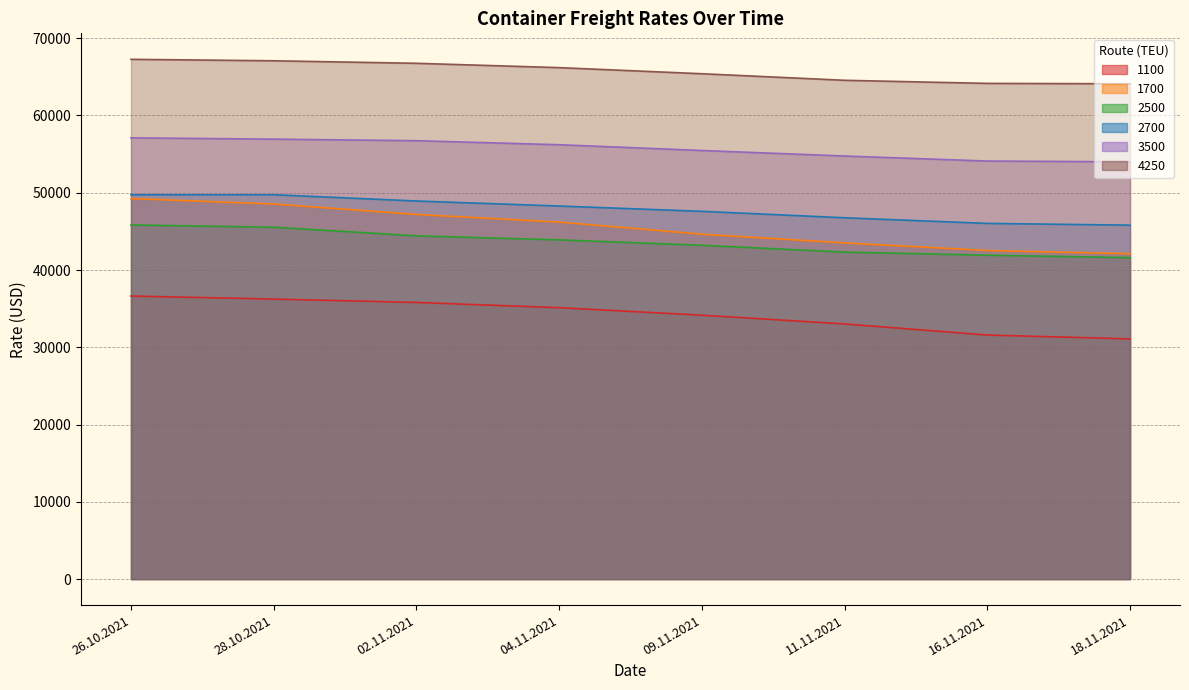

List the series in order of their peak value, lowest first.

1100, 2500, 1700, 2700, 3500, 4250